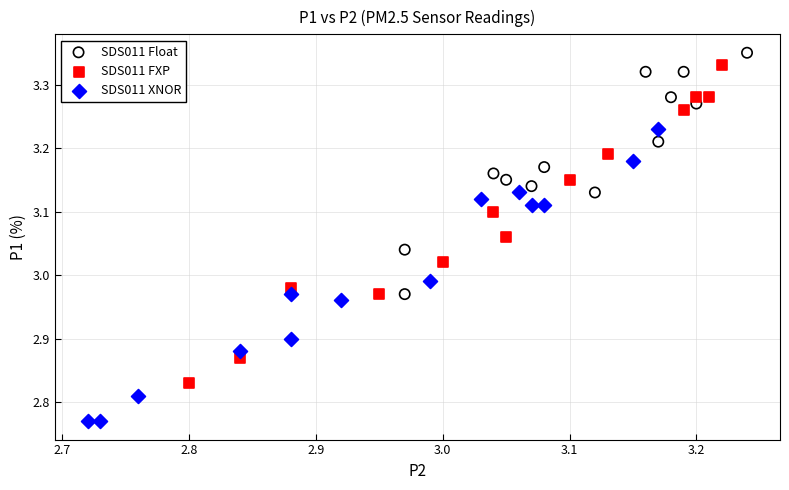

Which series reaches the maximum Y coordinate?

SDS011 Float